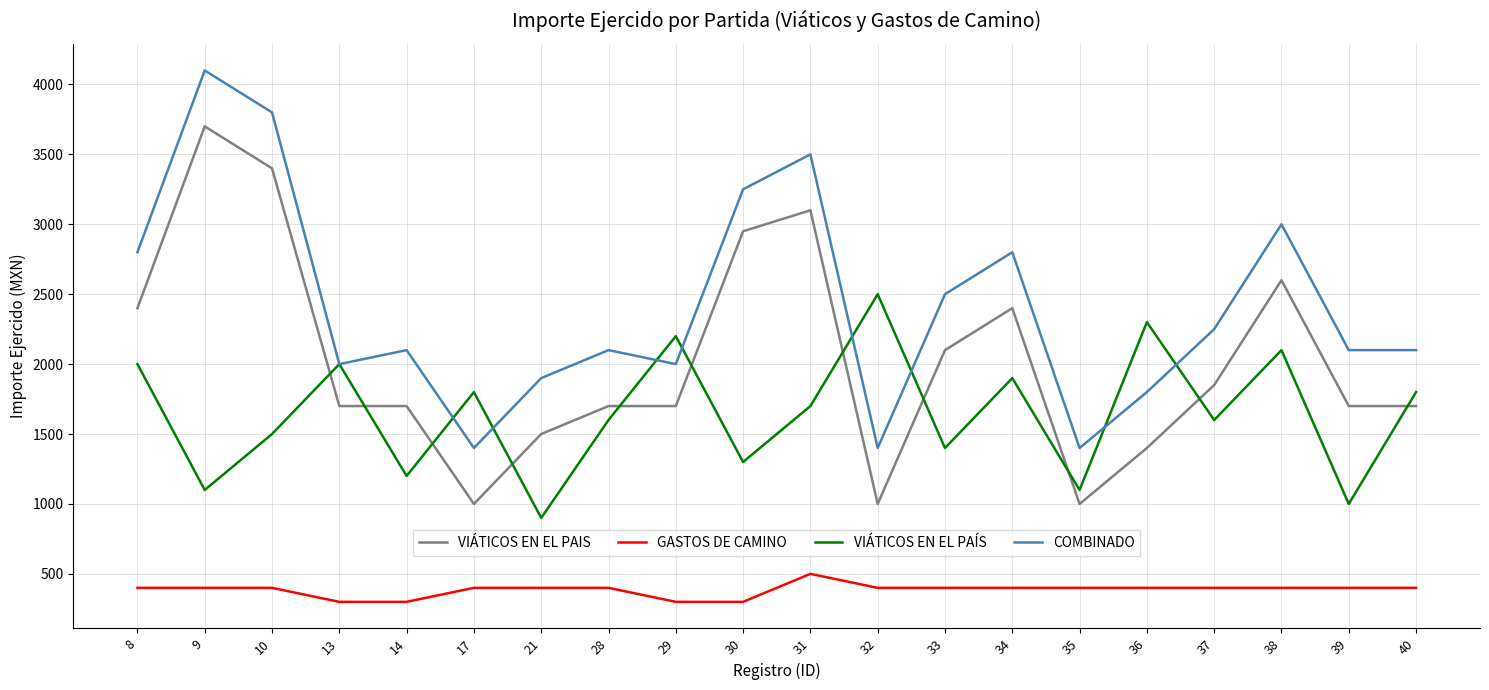

Rank the series by their maximum value, from highest to lowest.

COMBINADO, VIÁTICOS EN EL PAIS, VIÁTICOS EN EL PAÍS, GASTOS DE CAMINO